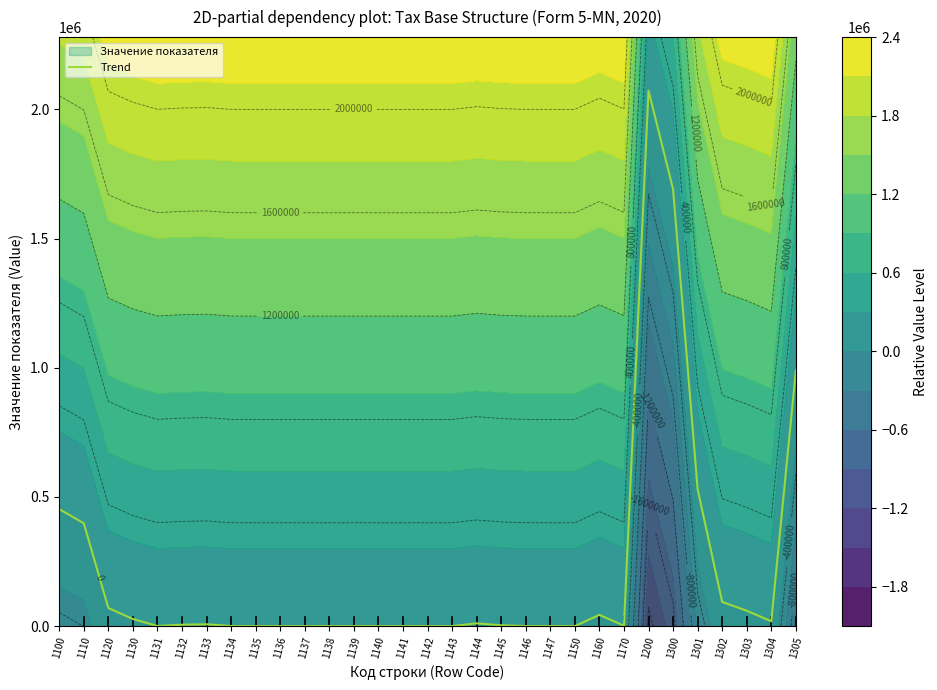

What is the maximum value shown in the chart?

2072597